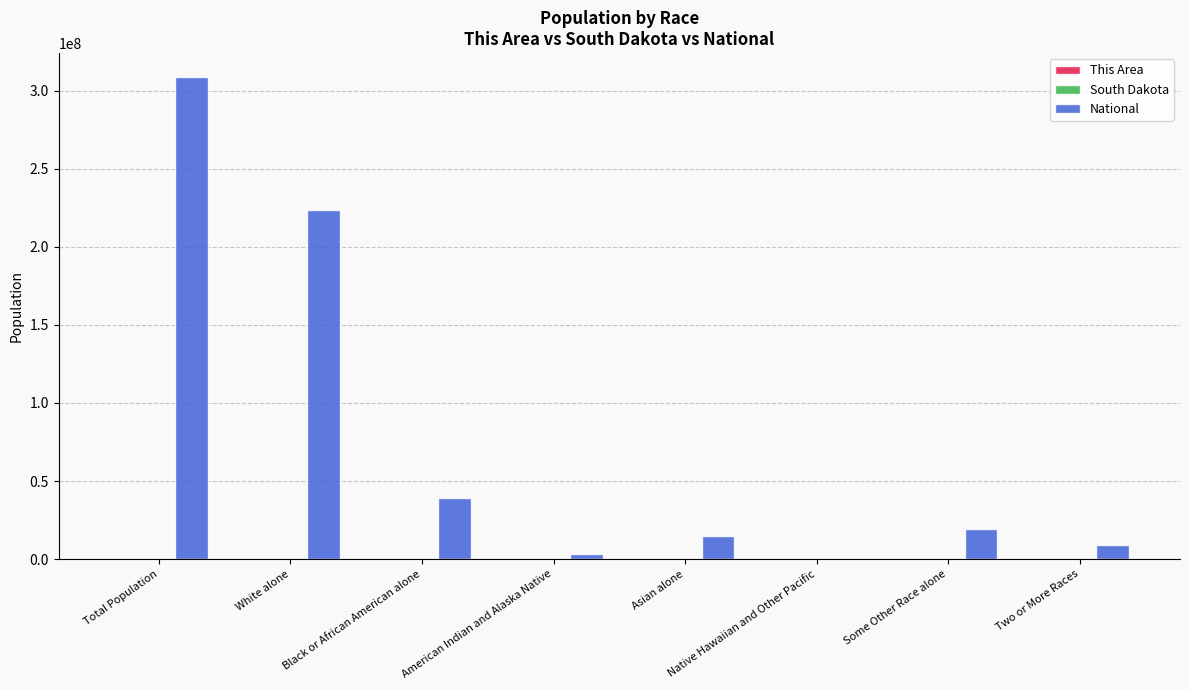

Count the number of categories in the chart.

8